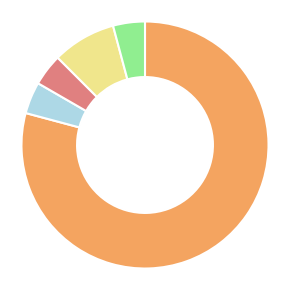

Is there any slice that represents more than half of the pie?

Yes